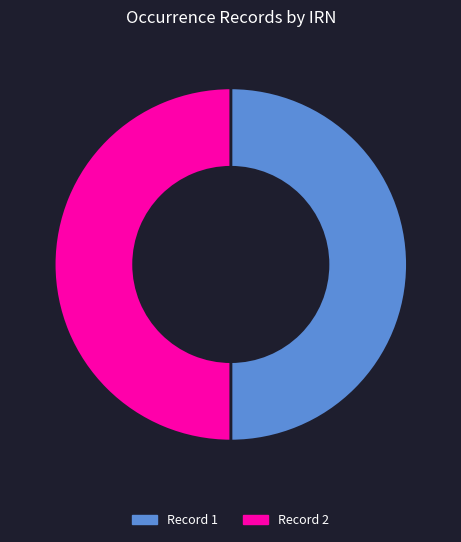

Approximately how many times larger is the value at Record 1 compared to Record 2?

1.0